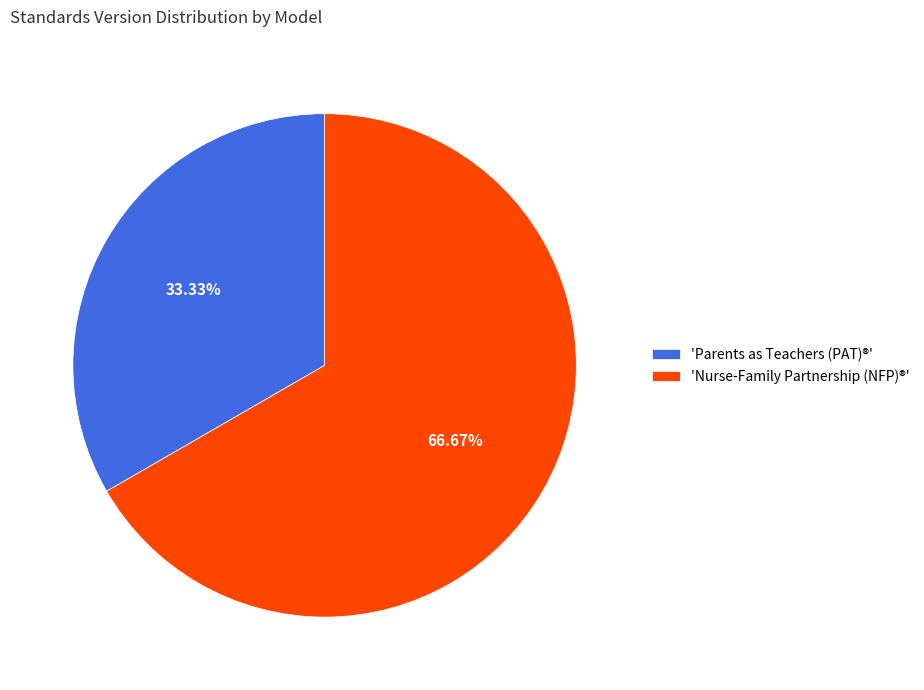

To the nearest percent, what is the average slice percentage?

50%